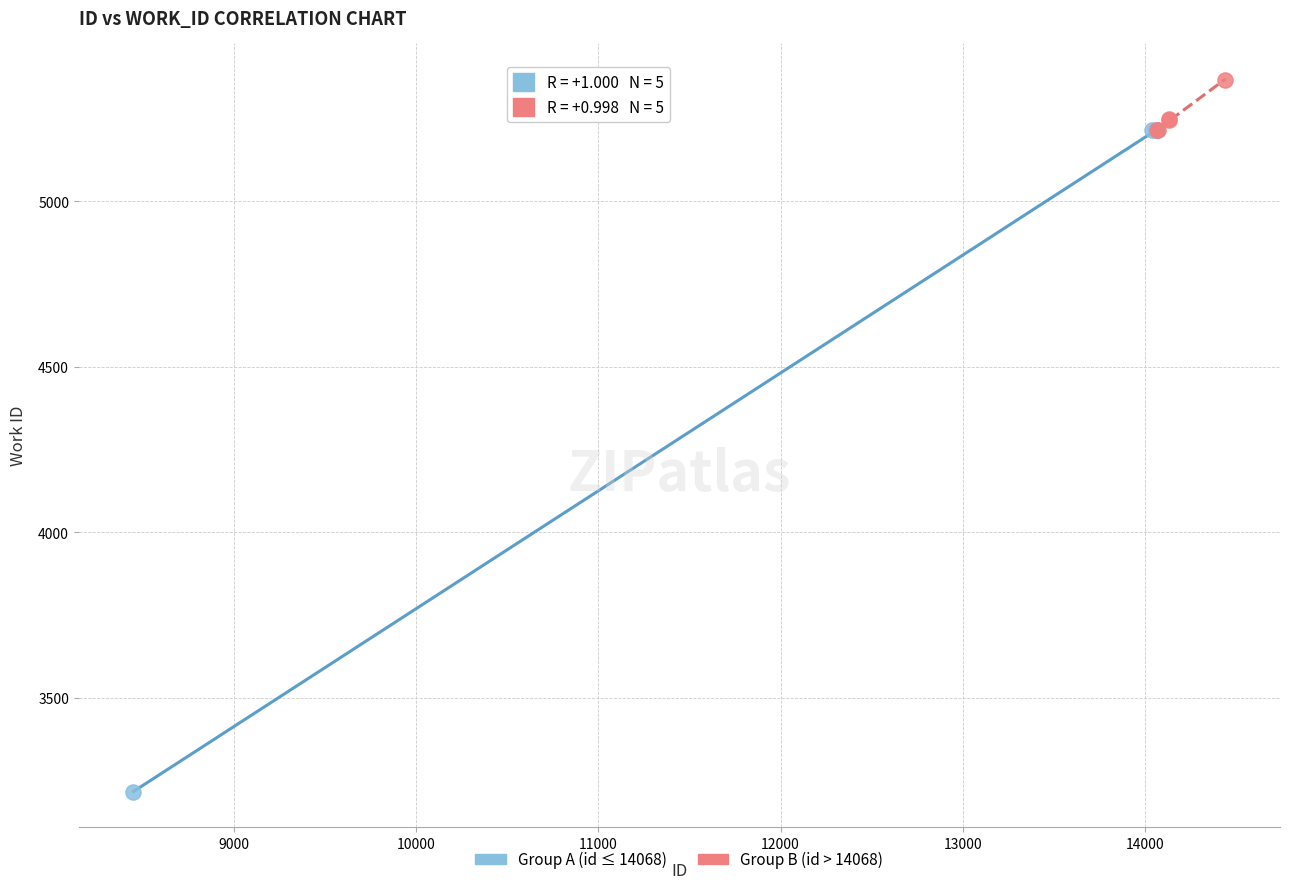

Which series reaches the maximum Y coordinate?

Group B (id > 14068)